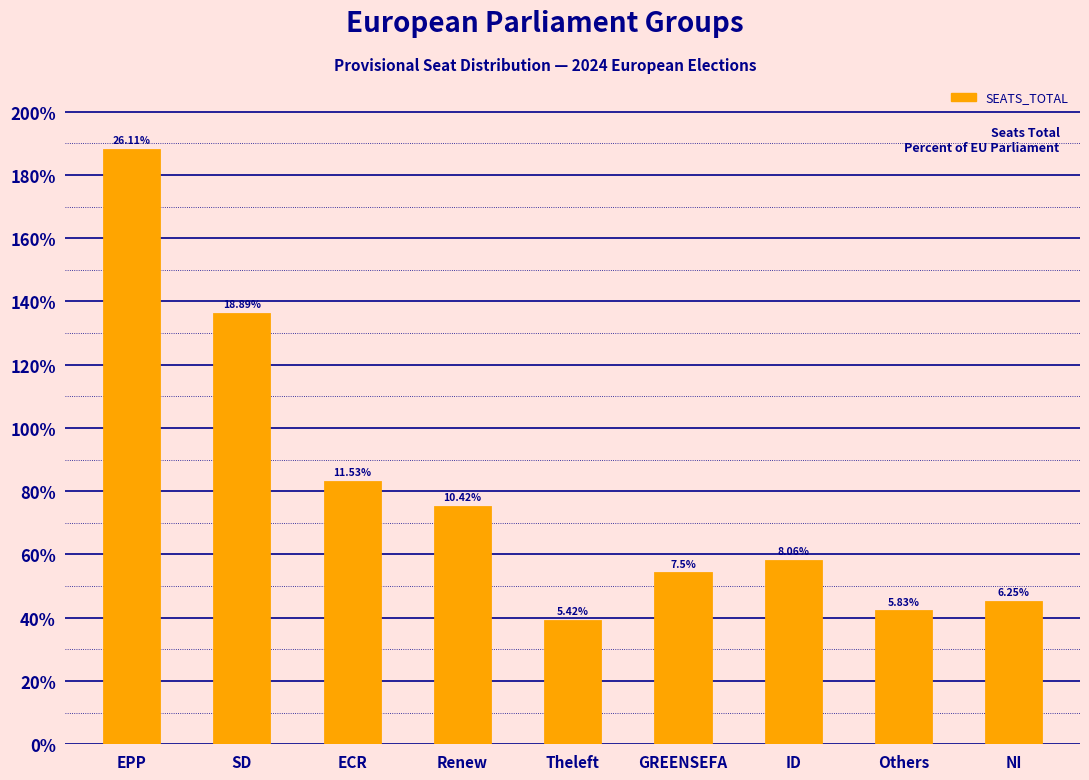

Read the value at ECR, to the nearest 10.

80